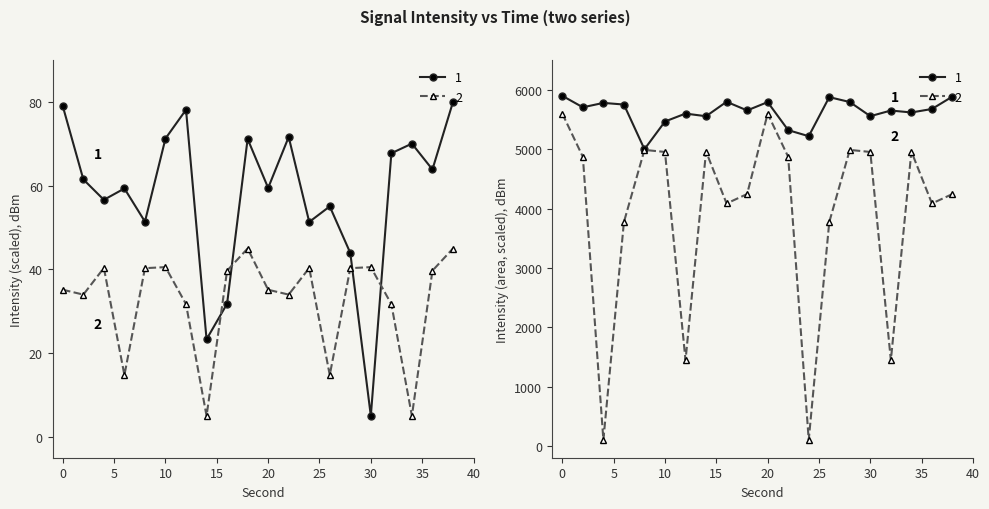

At which category does the chart reach its minimum across all series?

30